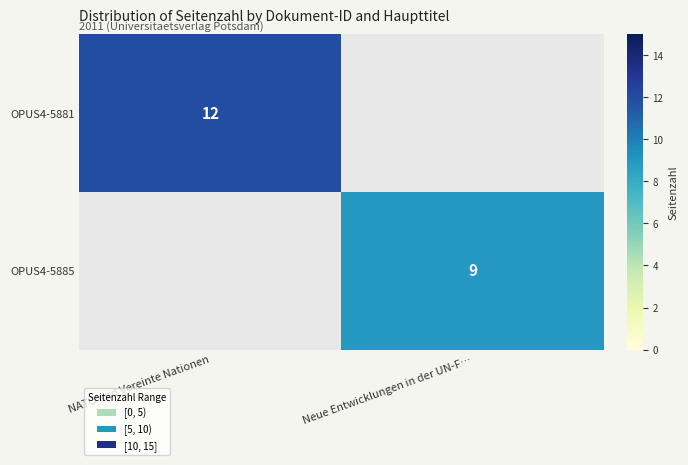

True or false: OPUS4-5881 has a value of 17 at NATO und Vereinte Nationen.

False